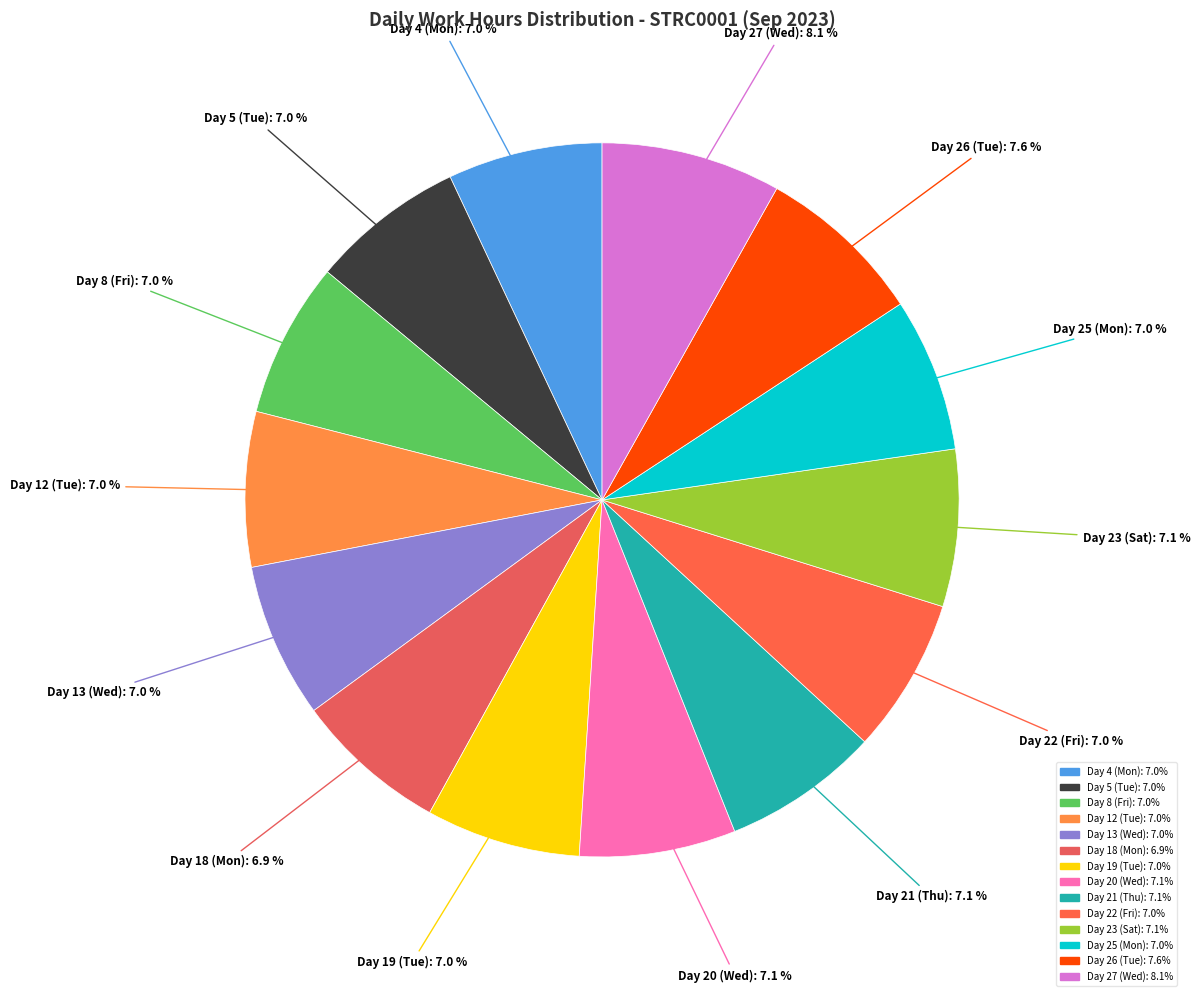

Does Day 18 (Mon) account for over 50% of the chart?

No